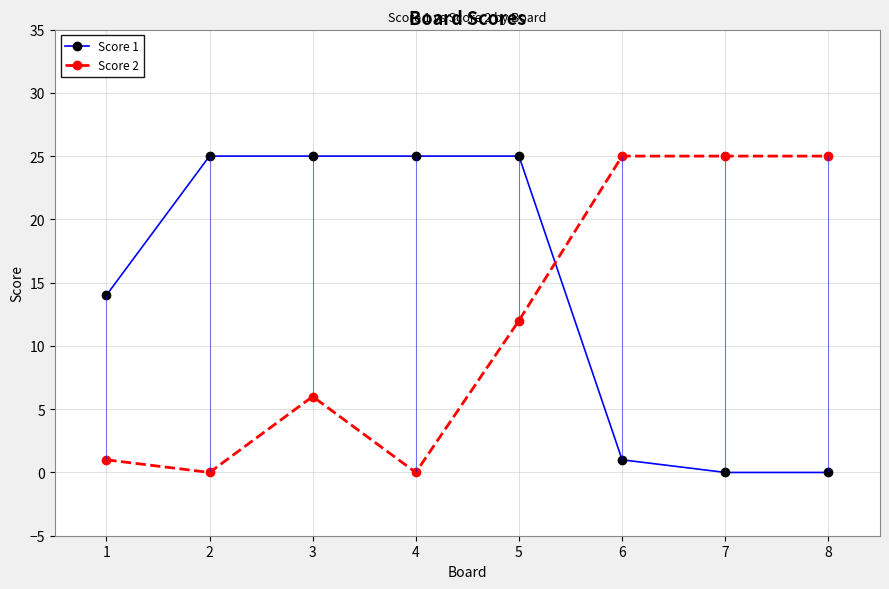

What is the value of the Score 1 point at the 5th from the left?

25